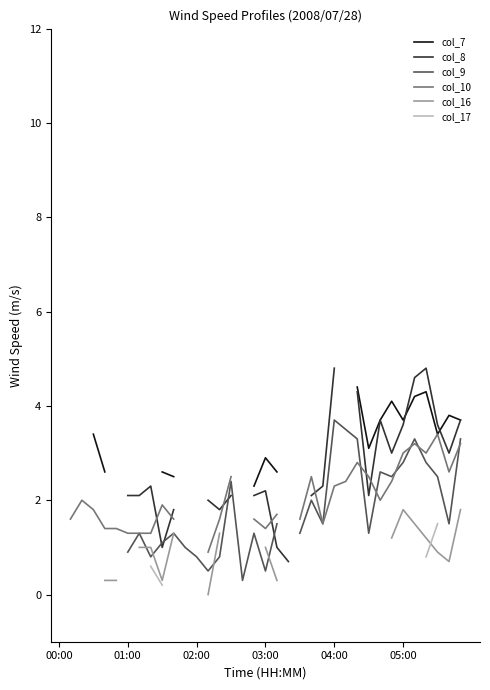

True or false: col_10 and col_7 intersect in this chart.

False